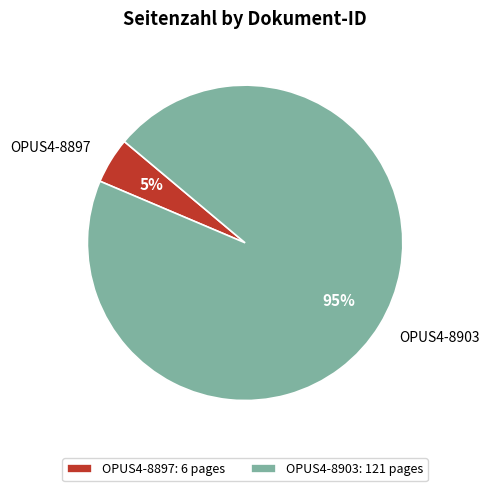

To the nearest percent, what is the average slice percentage?

50%